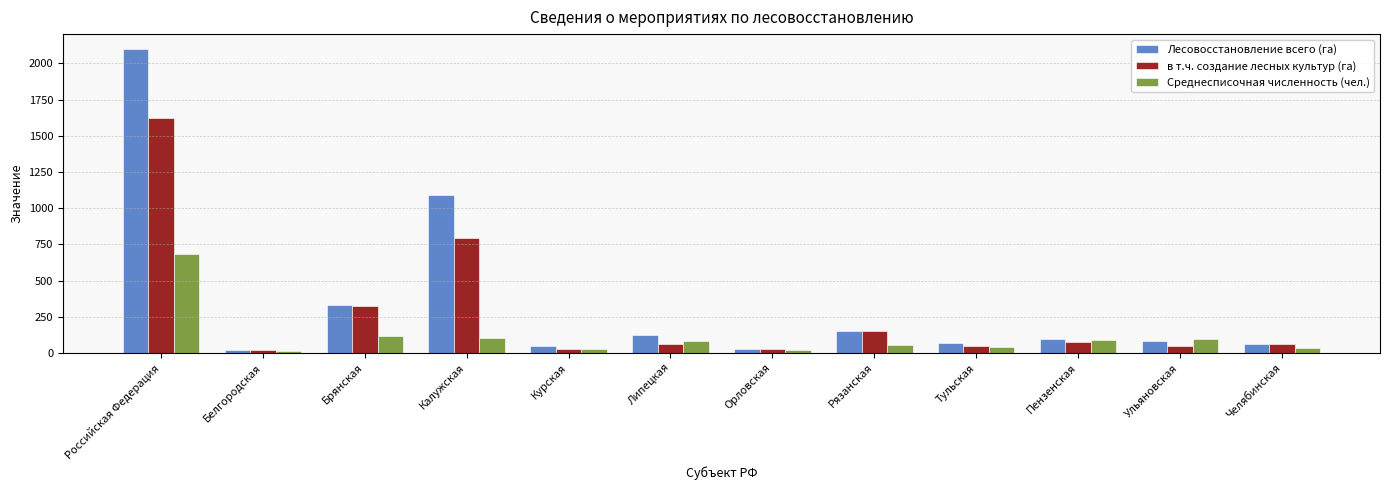

How many data points does each series have?

12